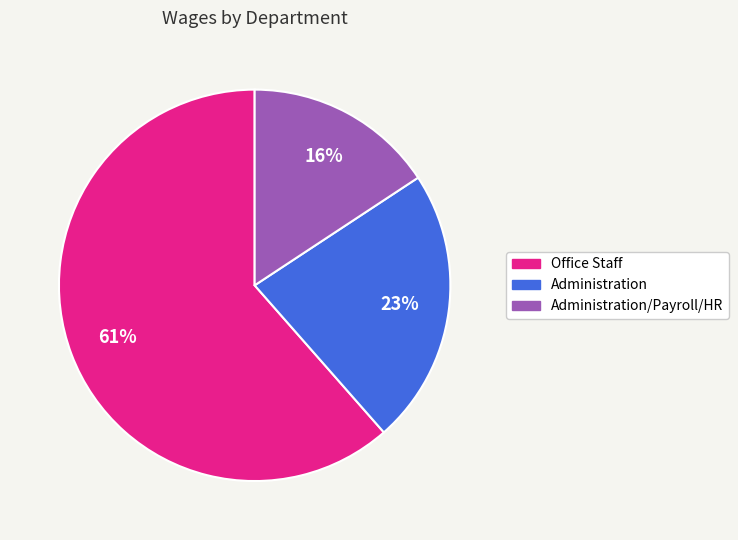

To the nearest percent, what is the average slice percentage?

33%